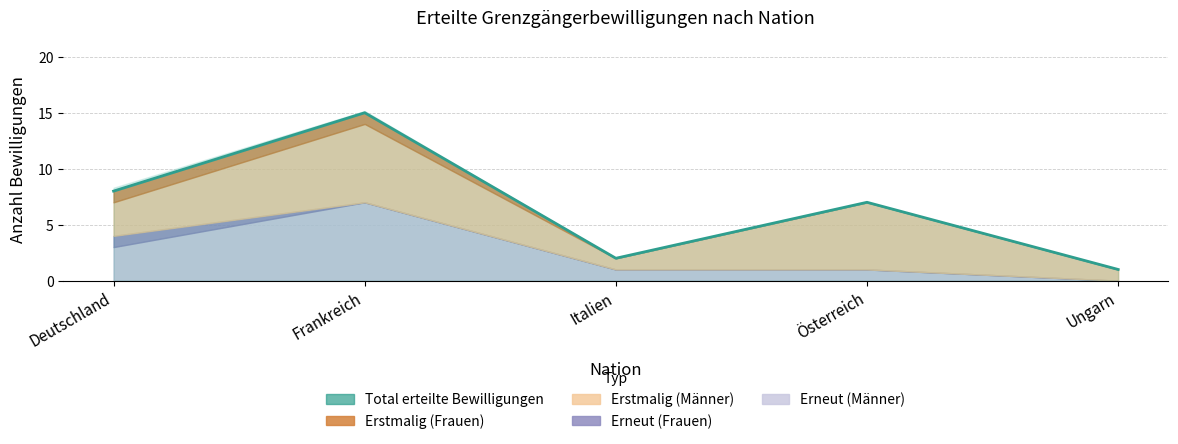

The chart shows a value of 4 at Österreich. True or false?

False